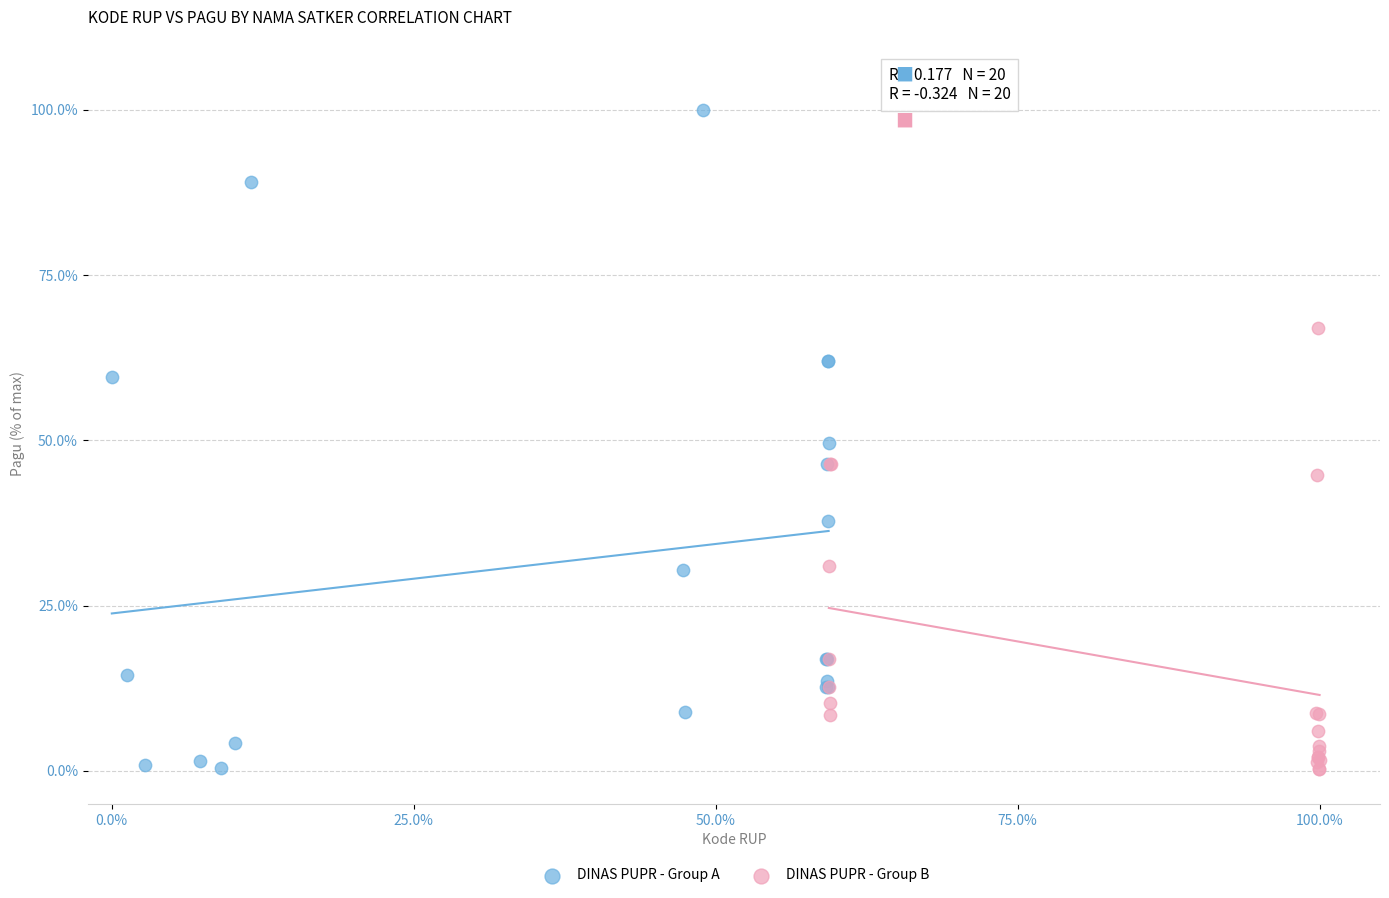

Which series reaches the maximum Y coordinate?

DINAS PUPR - Group A